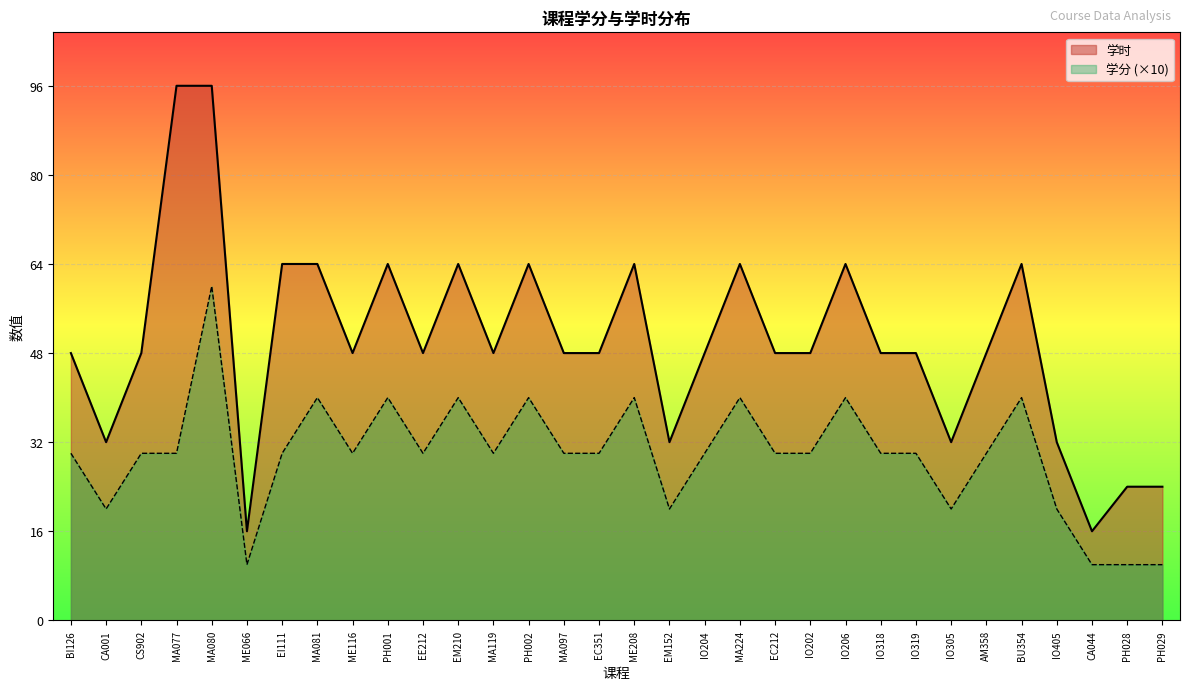

How many interior local valleys does the 学分 series have?

7